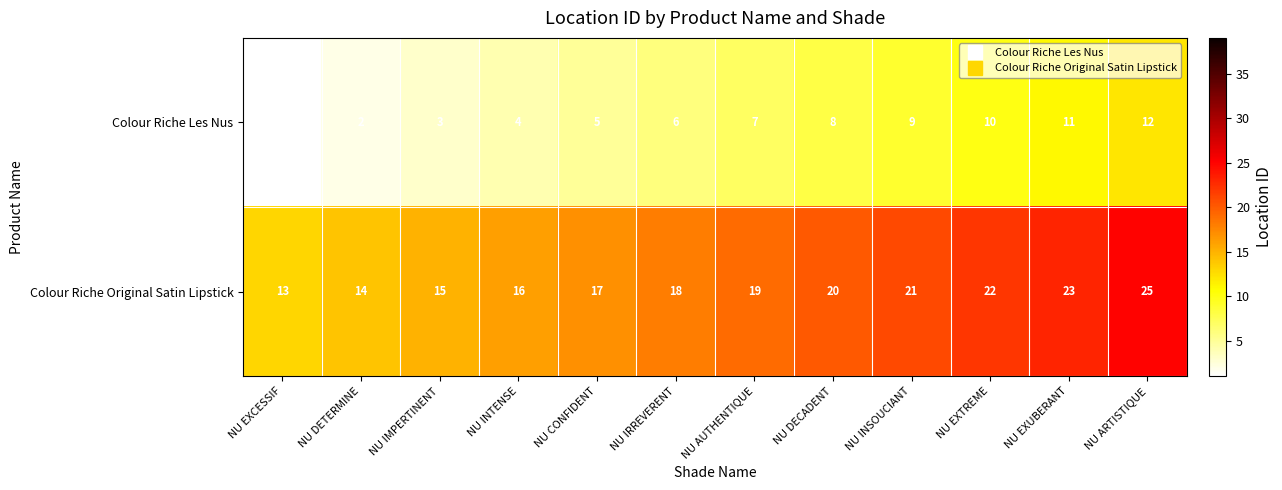

Rank the series at NU IRREVERENT from lowest to highest value.

Colour Riche Les Nus, Colour Riche Original Satin Lipstick